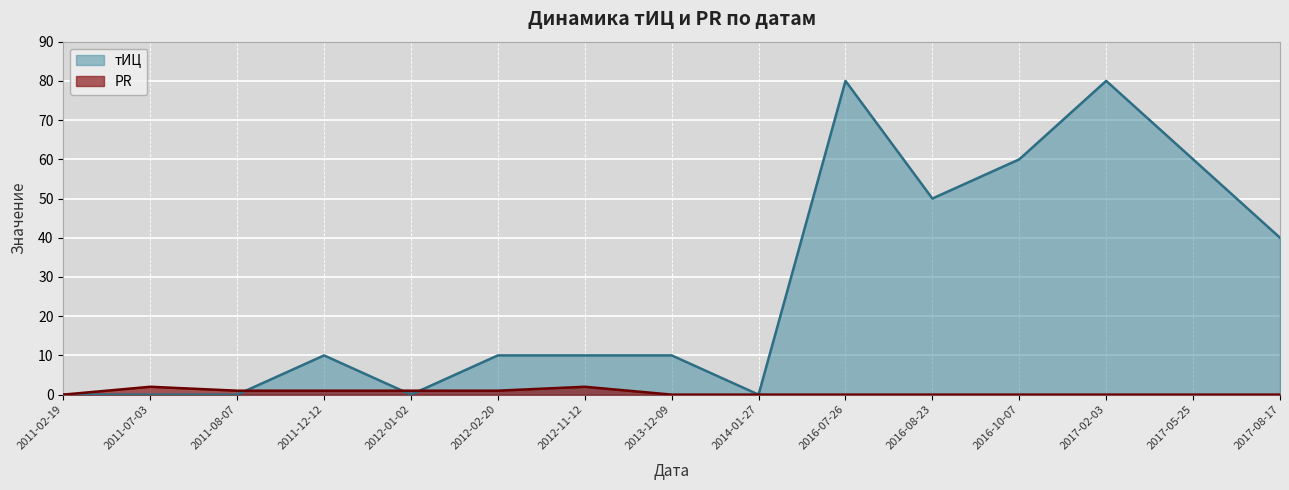

What is the difference between the maximum and minimum values in the PR series?

2